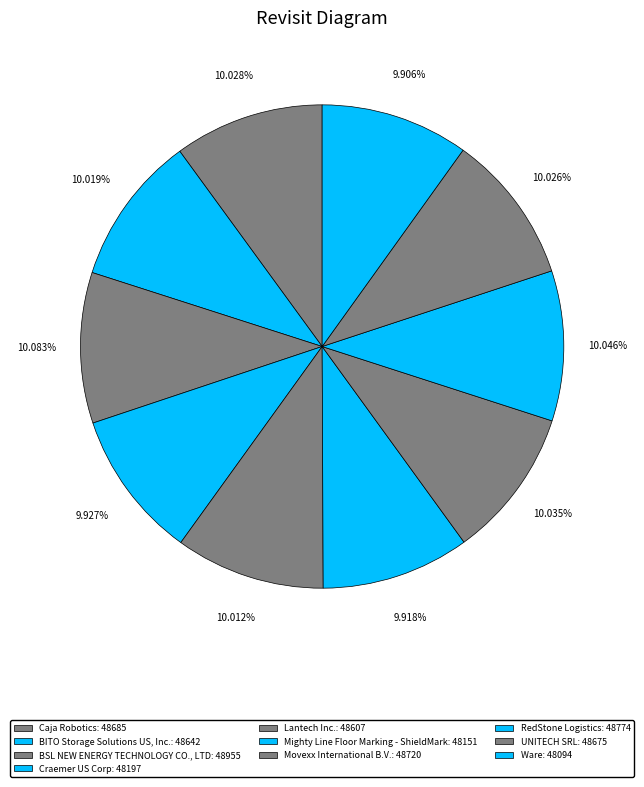

To the nearest percent, what percentage of the pie is Mighty Line Floor Marking - ShieldMark?

10%